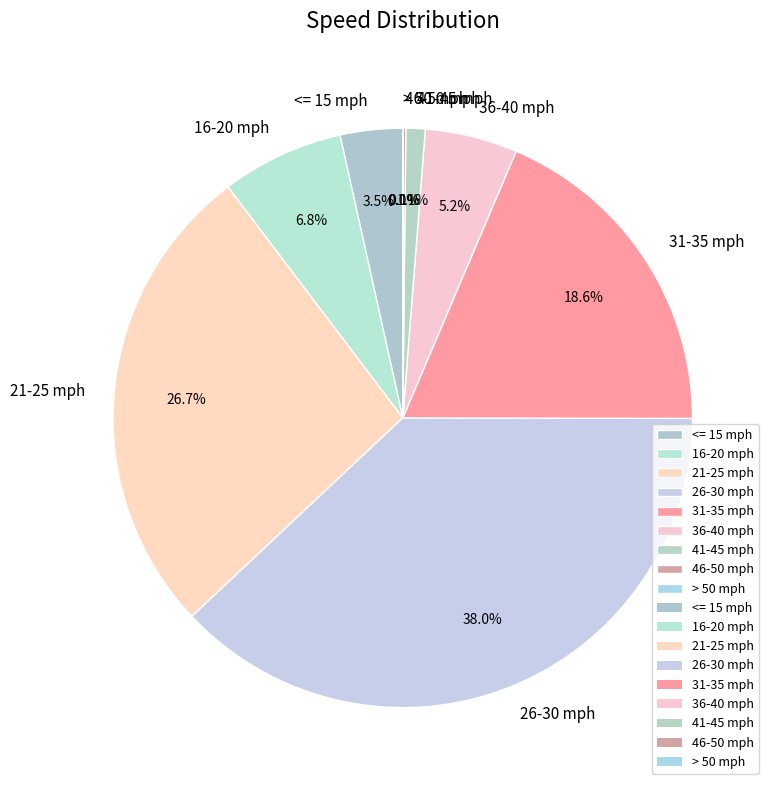

To the nearest percent, what is the combined percentage of 31-35 mph and 16-20 mph?

25%